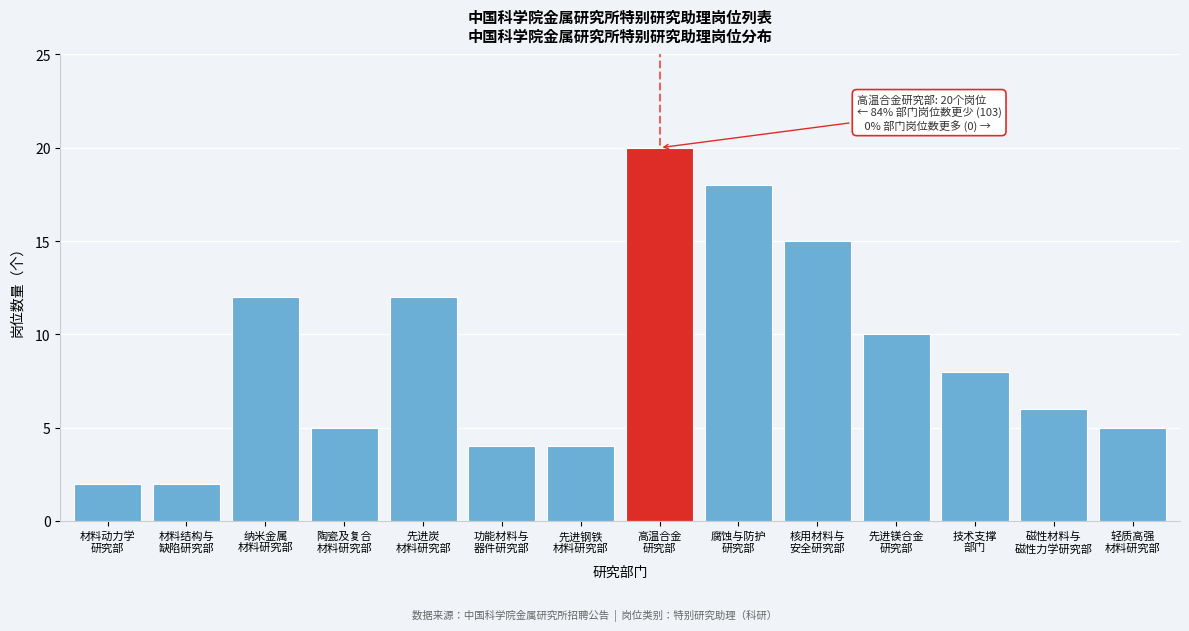

Reading left to right, extract all data points from this chart.

2	2	12	5	12	4	4	20	18	15	10	8	6	5